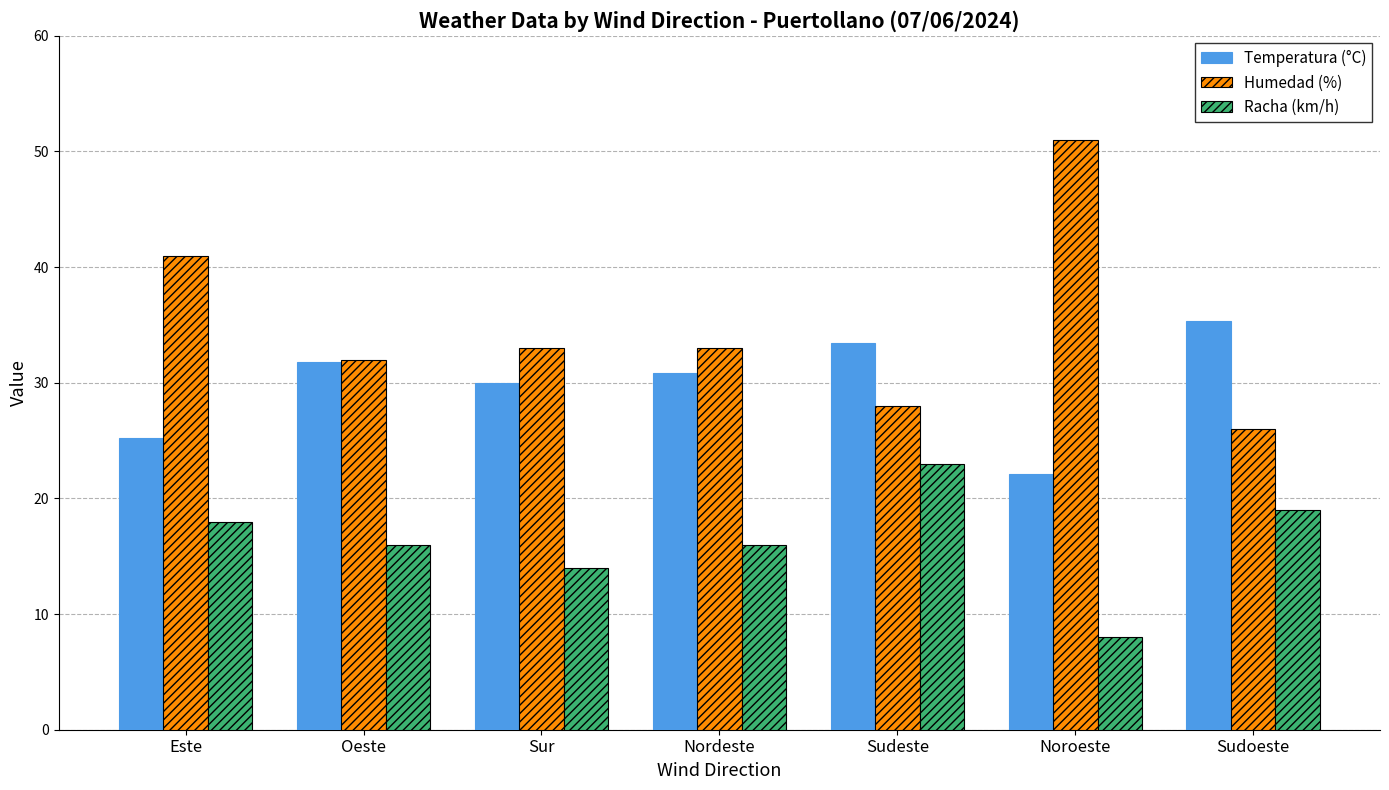

Where is Humedad (%) nearest to the value 38?

Este